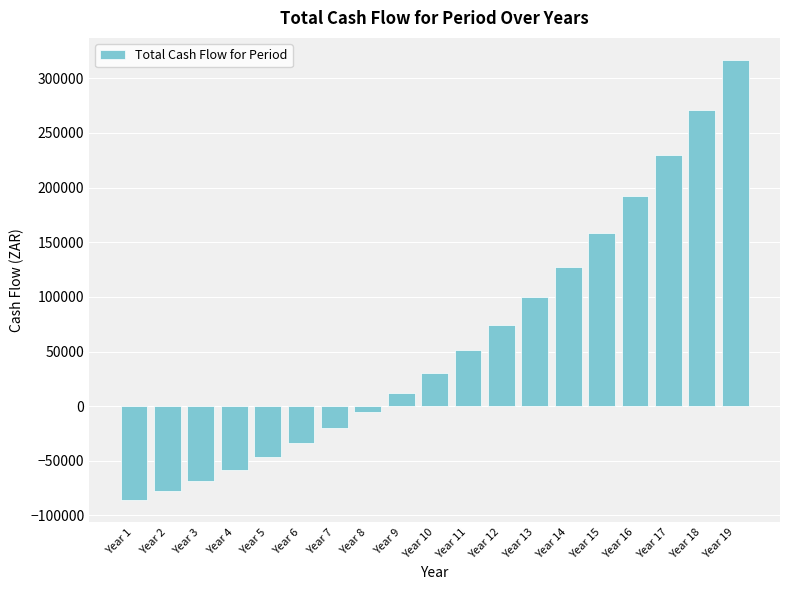

Count the number of categories in the chart.

19